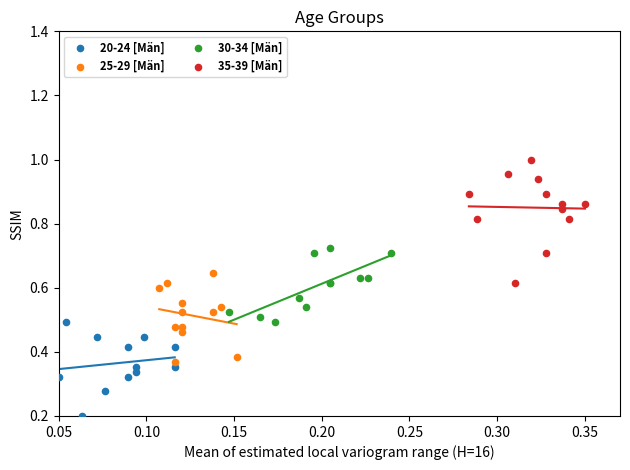

Which series reaches the maximum Y coordinate?

35-39 [Män]